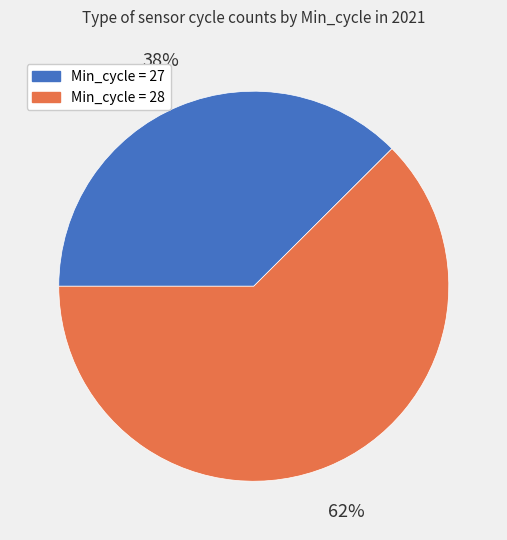

Rank the categories by value from highest to lowest.

Min_cycle = 28, Min_cycle = 27